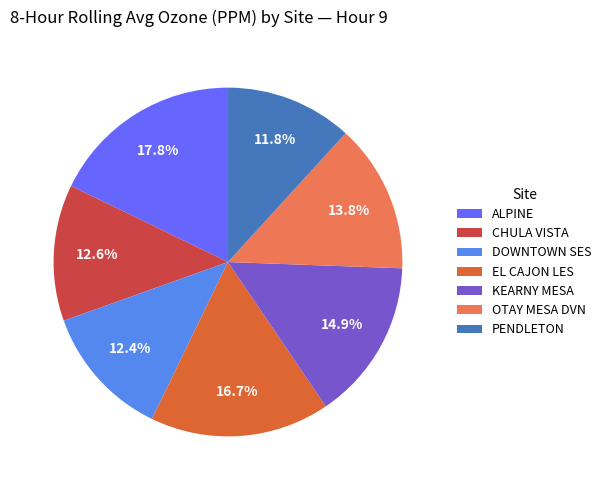

What percentage is the OTAY MESA DVN slice, to the nearest percent?

14%